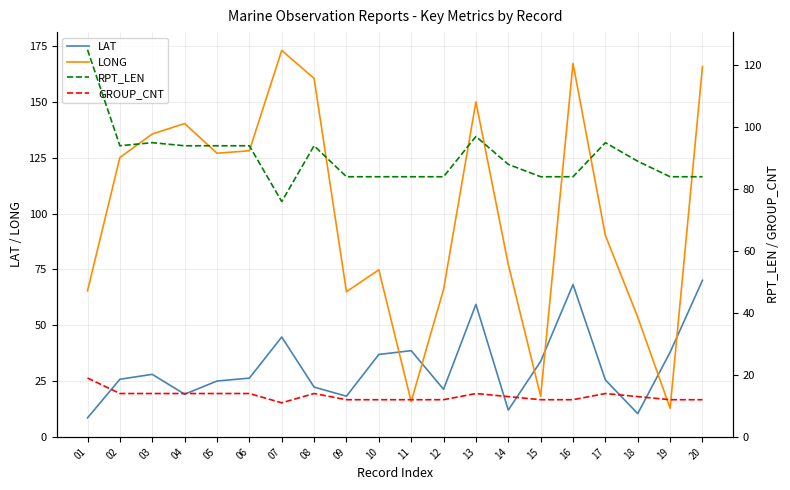

Reading left to right, list all the values displayed in this chart.

LAT: 8.5	25.8	28.0	19.1	25.0	26.3	44.7	22.3	18.2	36.9	38.6	21.3	59.3	12.0	33.8	68.2	25.5	10.4	37.9	70.1
LONG: 65.4	125.1	135.6	140.3	127.0	128.1	173.0	160.5	65.0	74.8	15.8	66.0	150.0	77.2	18.2	167.2	90.2	53.6	12.8	165.8
RPT_LEN: 125.0	94.0	95.0	94.0	94.0	94.0	76.0	94.0	84.0	84.0	84.0	84.0	97.0	88.0	84.0	84.0	95.0	89.0	84.0	84.0
GROUP_CNT: 19.0	14.0	14.0	14.0	14.0	14.0	11.0	14.0	12.0	12.0	12.0	12.0	14.0	13.0	12.0	12.0	14.0	13.0	12.0	12.0